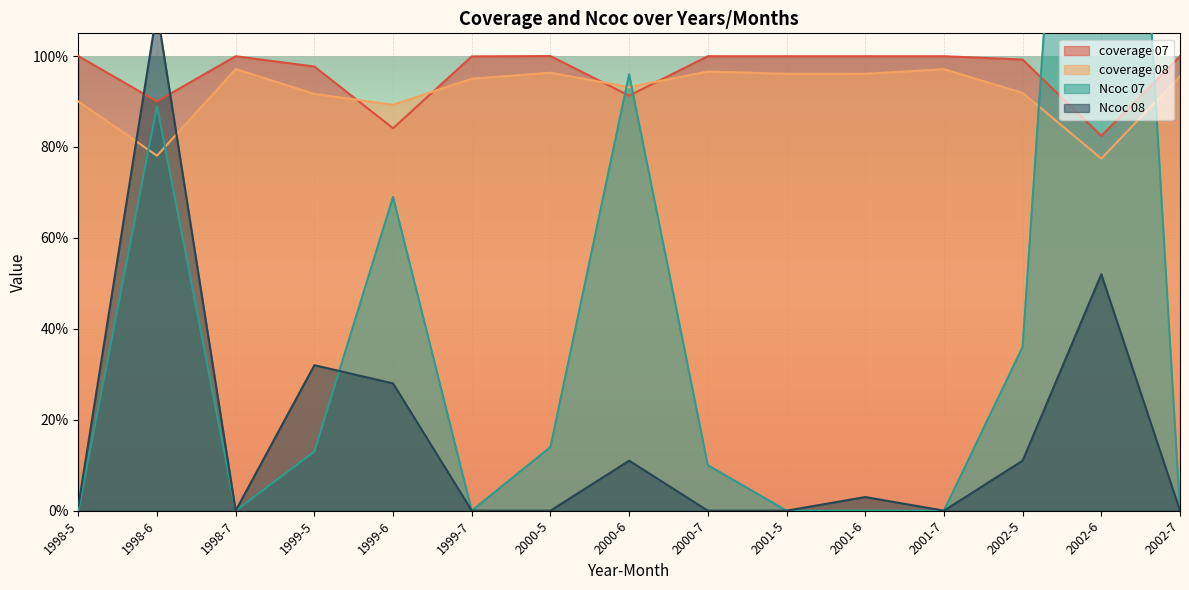

What is the sum of all coverage 08 values?

13.8